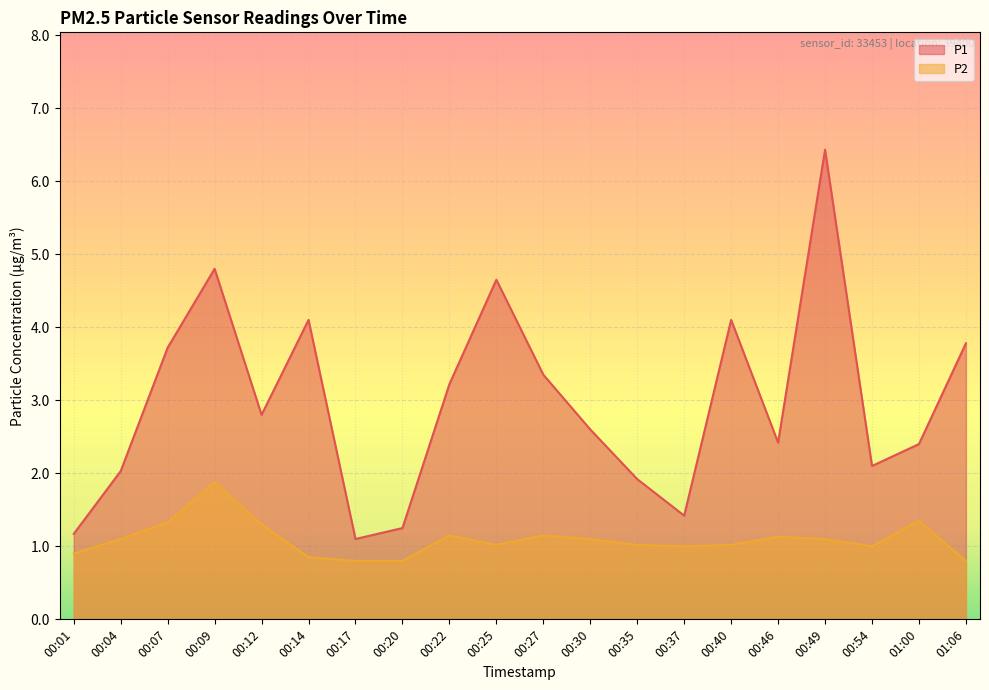

Rank the categories by P1 value from highest to lowest.

00:49, 00:09, 00:25, 00:14, 00:40, 01:06, 00:07, 00:27, 00:22, 00:12, 00:30, 00:46, 01:00, 00:54, 00:04, 00:35, 00:37, 00:20, 00:01, 00:17